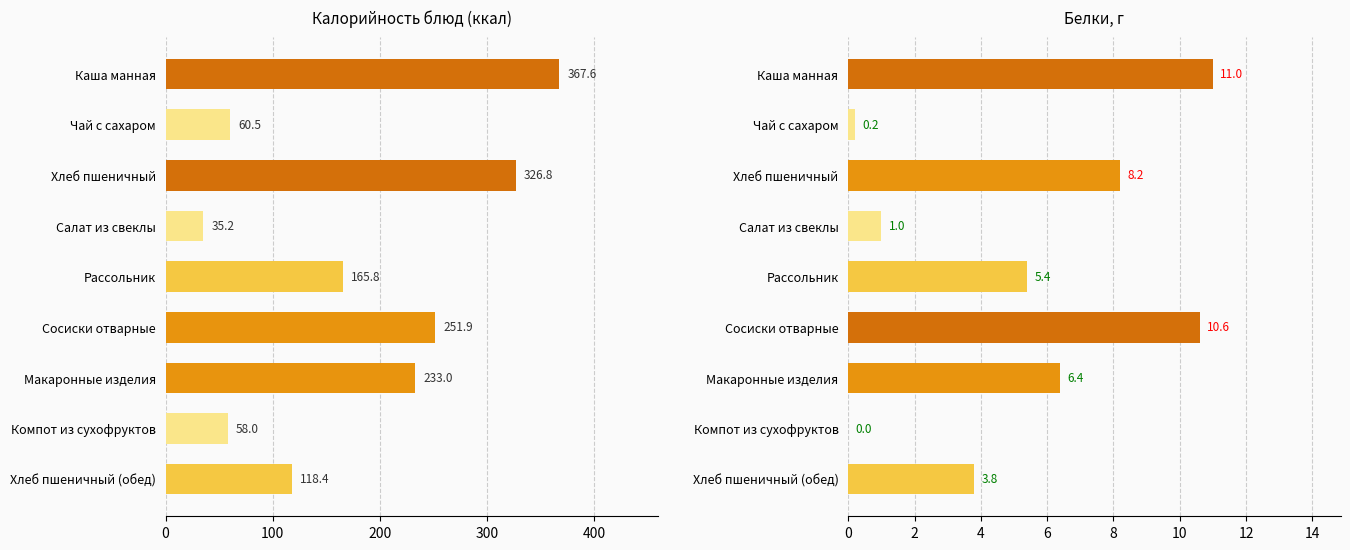

What is the maximum value shown in the chart?

367.6